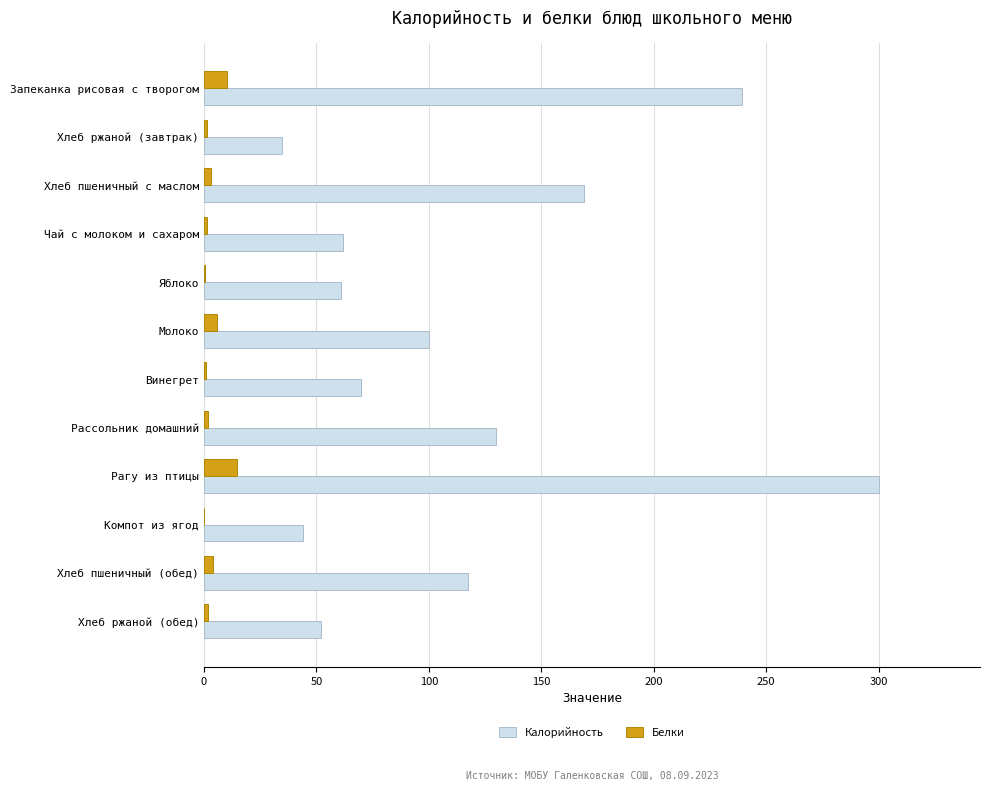

Is the value of Белки at Хлеб пшеничный с маслом greater than the value of Калорийность at Рассольник домашний?

No